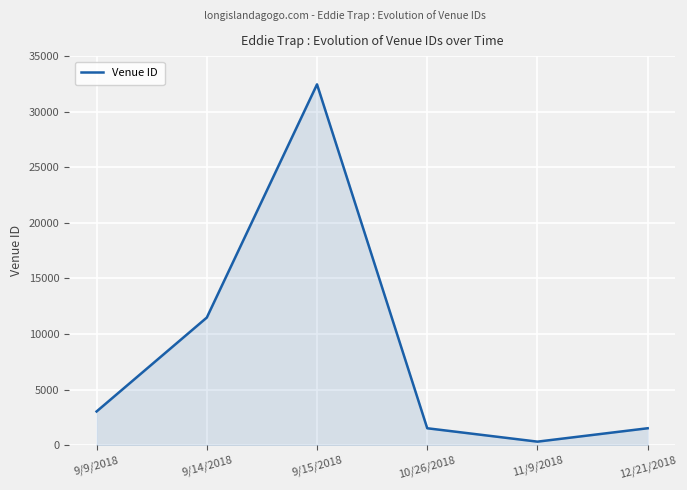

True or false: the data shows 32458 at 9/15/2018.

True